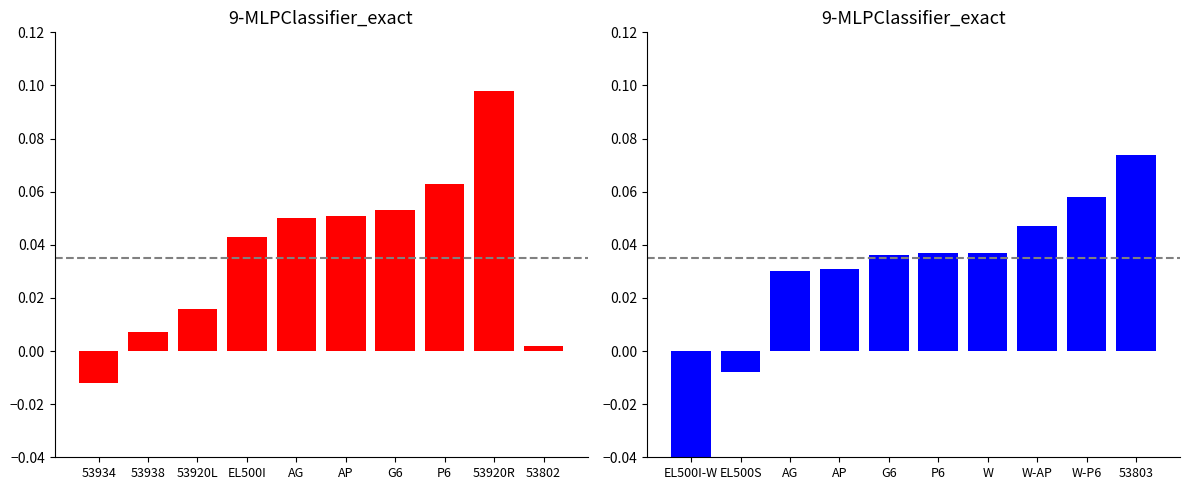

Between P6 and EL500I, which is larger?

P6